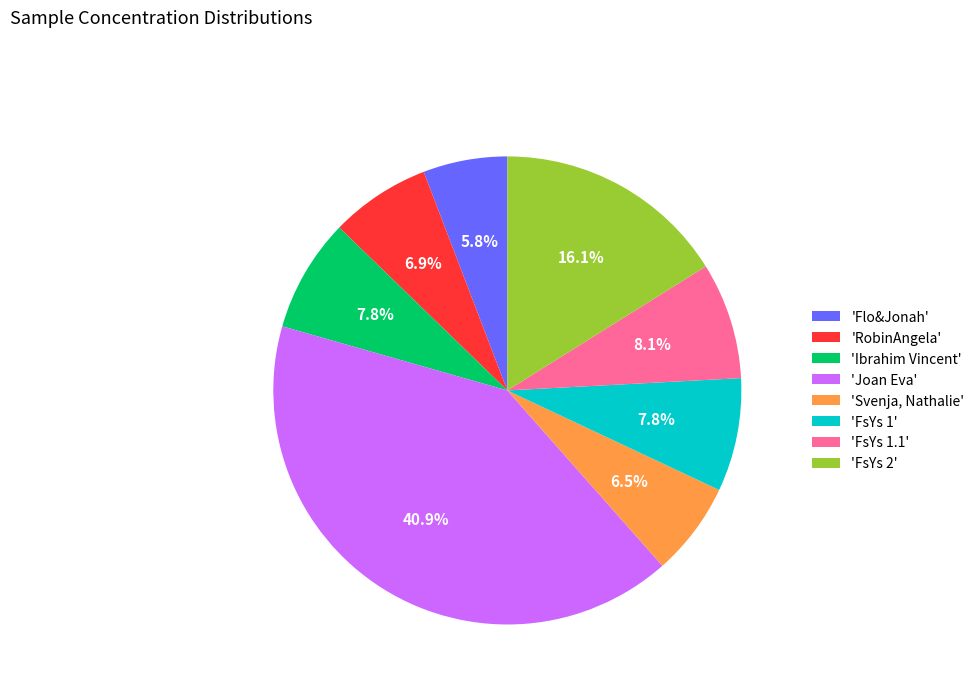

How many segments does this pie chart have?

8